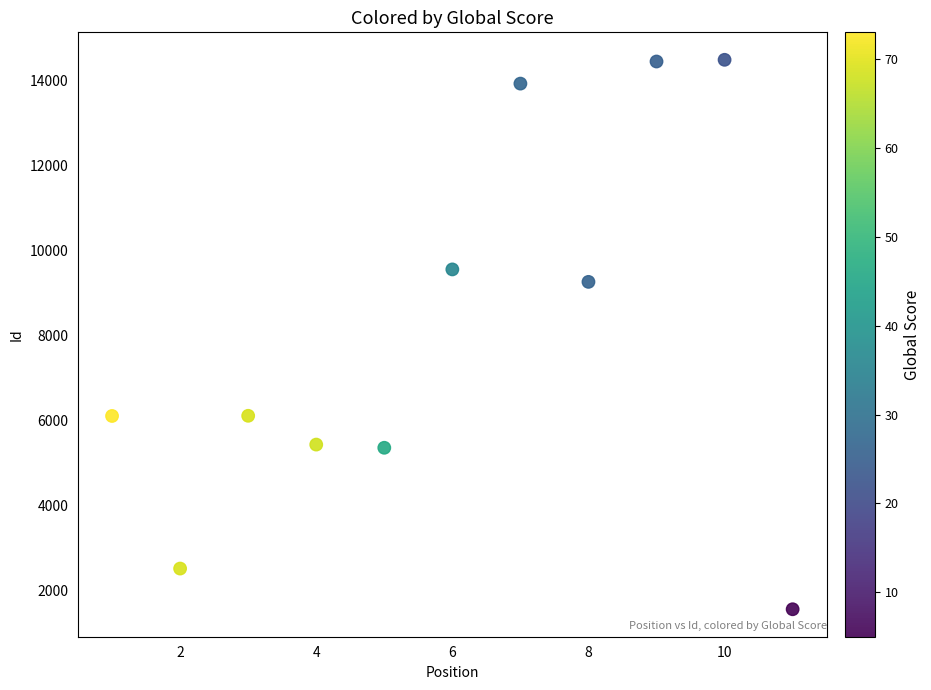

What Y value in the scatter plot is closest to 8021?

9260